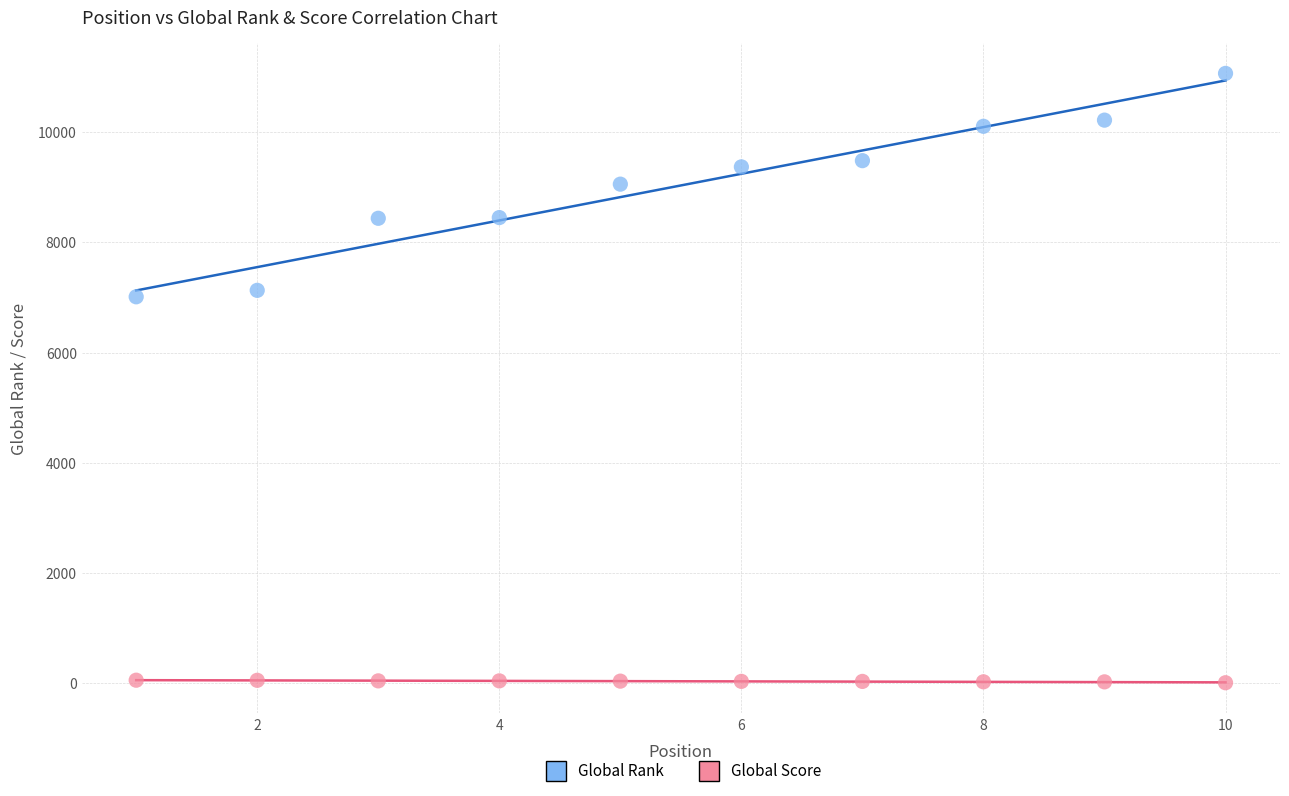

Which series reaches the maximum Y coordinate?

Global Rank